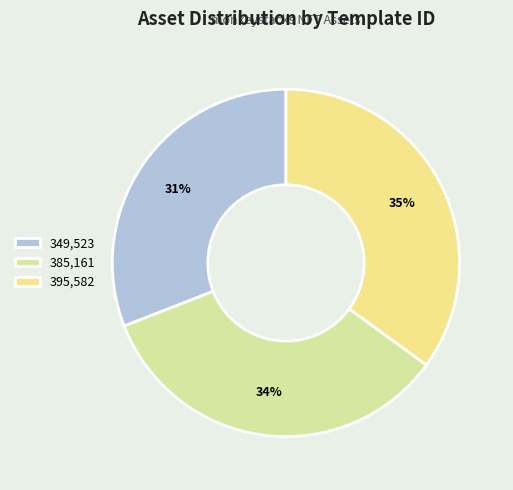

Which category has the smallest portion of the pie?

349,523